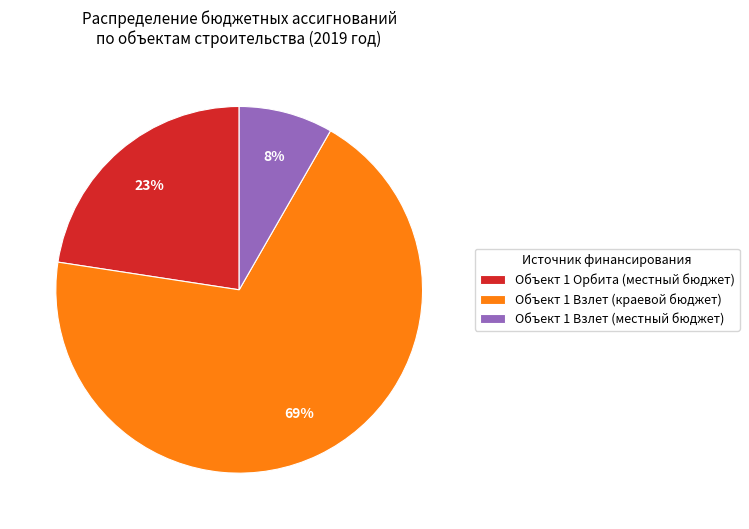

Is there a majority slice in this chart?

Yes